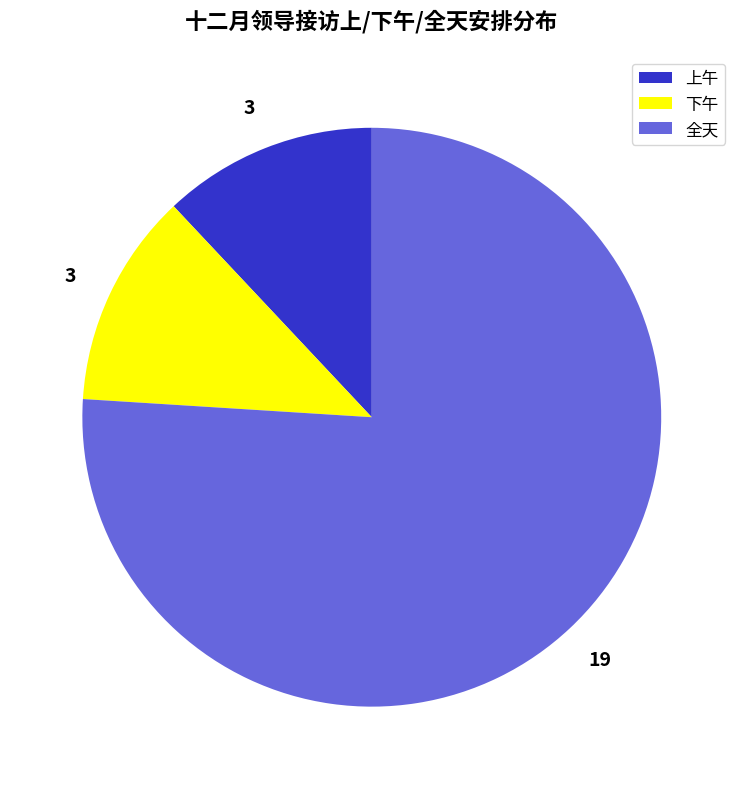

Is the sum of 下午 and 上午 greater than half?

No